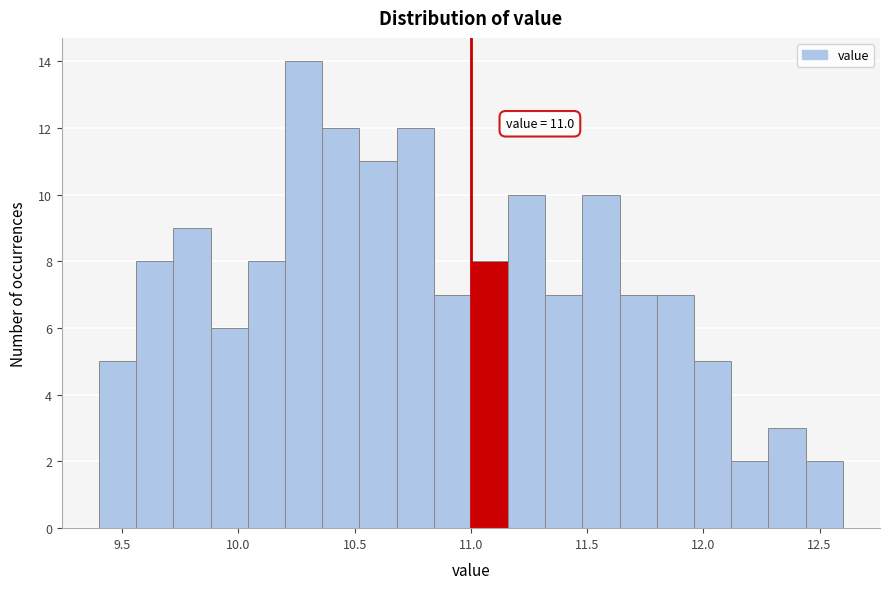

Read against the x-axis, roughly where is the centre of the tallest bar?

10.30